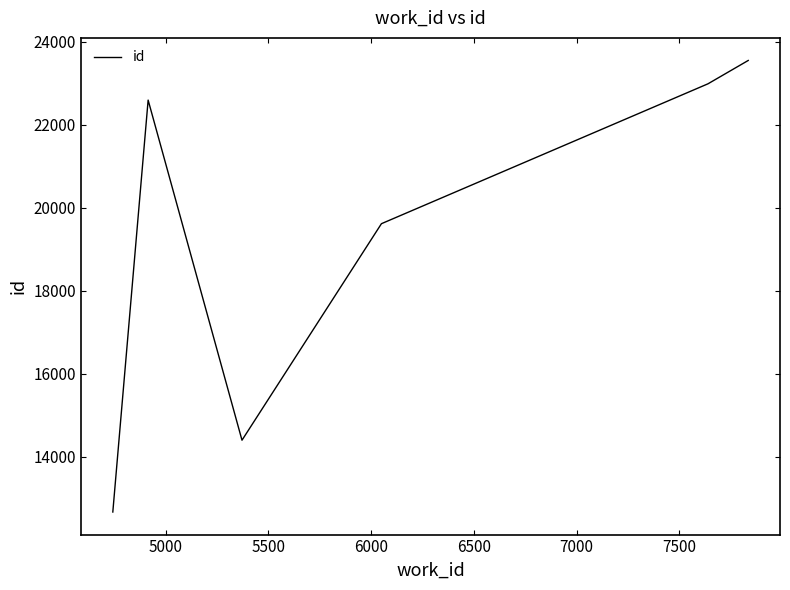

What is the minimum value shown in the chart?

12676.0